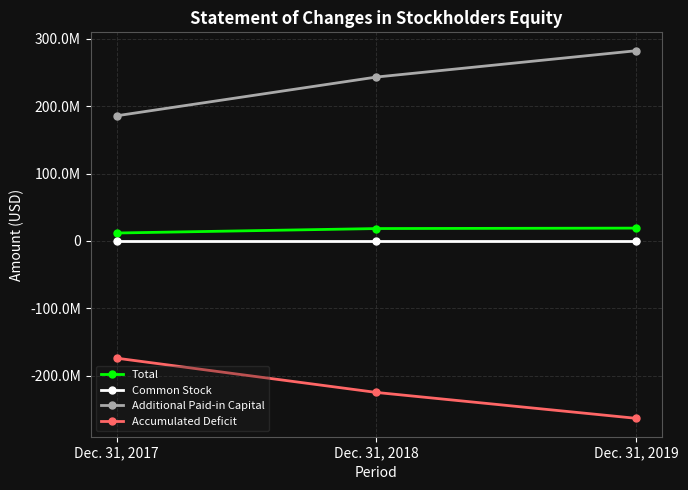

What is the value of the Total point at the 2nd from the left?

18370435